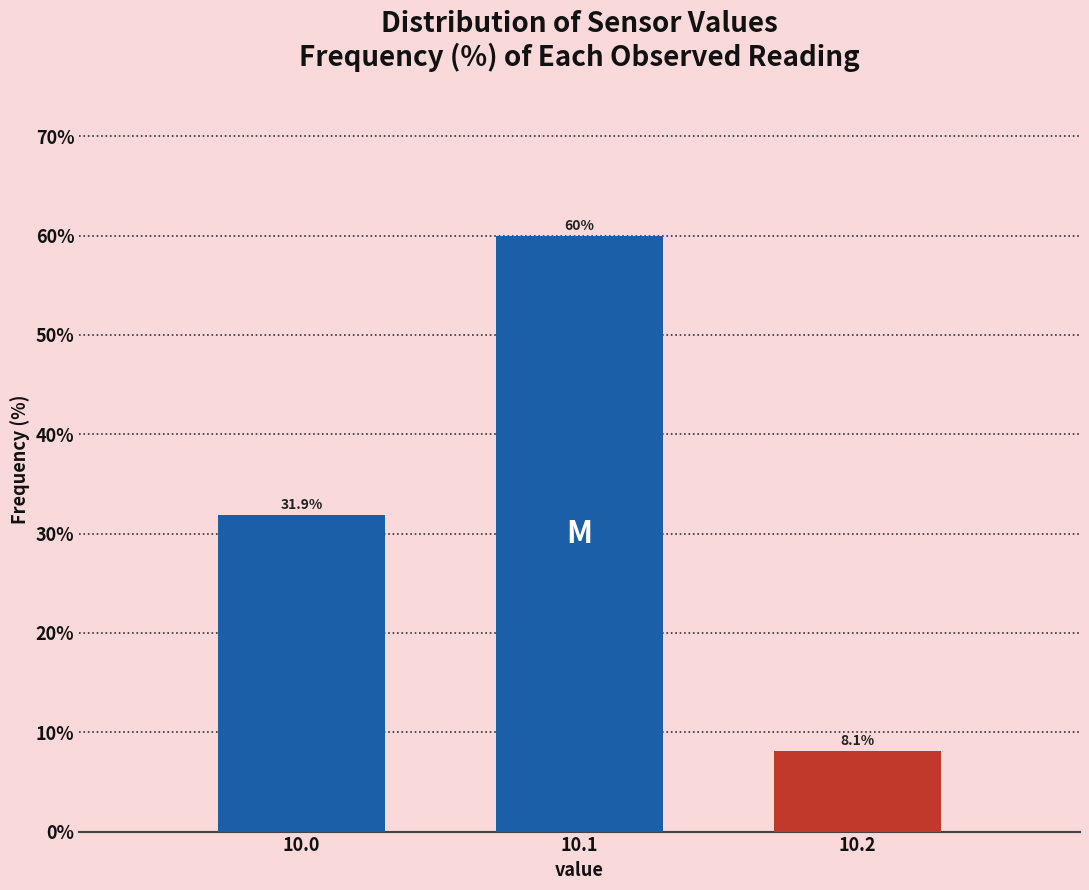

Reading right to left, what are all the values shown in this chart?

10.2=8.1	10.1=60.0	10.0=31.9